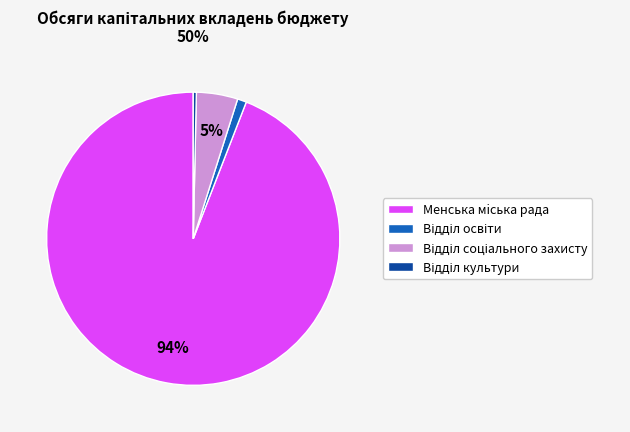

Is there a majority slice in this chart?

Yes